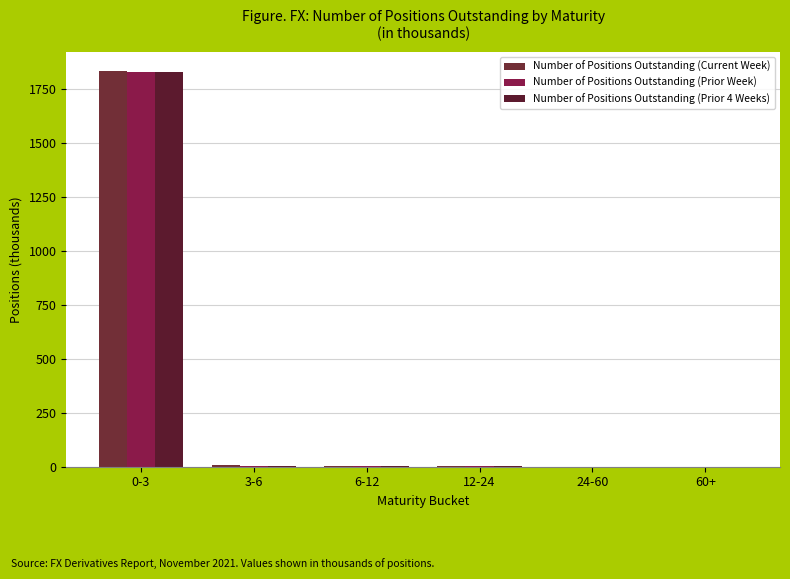

What is the sum of the Number of Positions Outstanding (Current Week) values at 12-24 and 6-12?

6.3